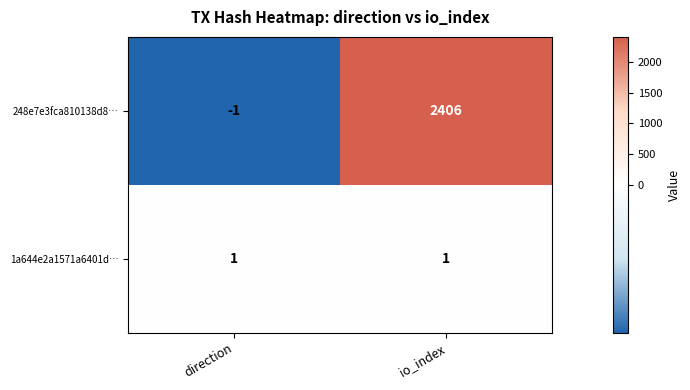

Reading left to right, extract all data points from this chart.

248e7e3fca810138d8…: direction=-1	io_index=2406
1a644e2a1571a6401d…: direction=1	io_index=1